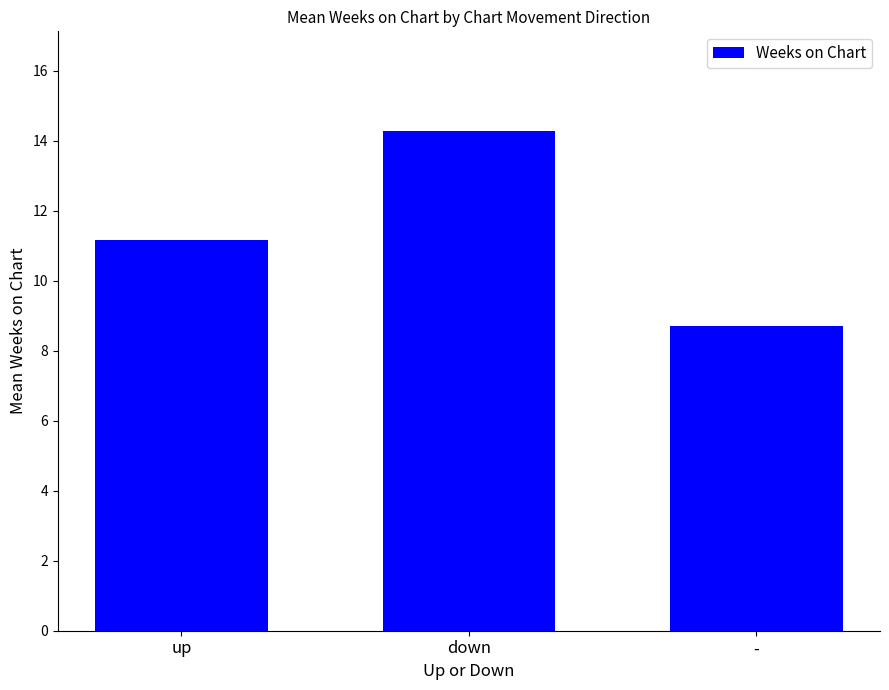

Rank the categories by value from highest to lowest.

down, up, -